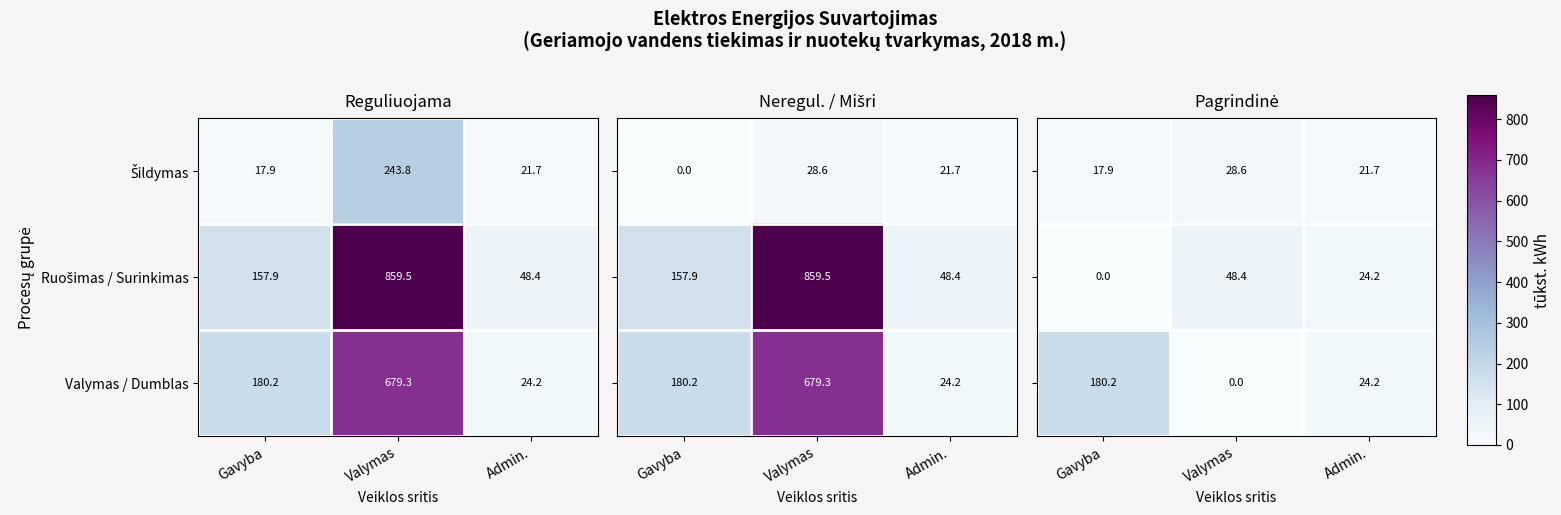

Is it true that Valymas / Dumblas equals 679.3 at Valymas?

True